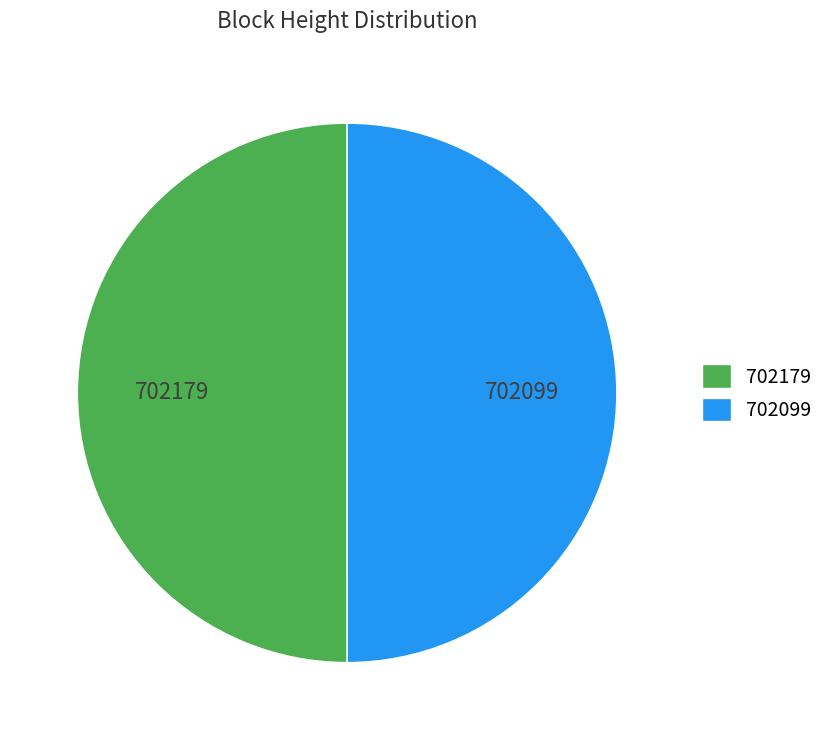

What is the ratio of the value at 702099 to the value at 702179?

1.0